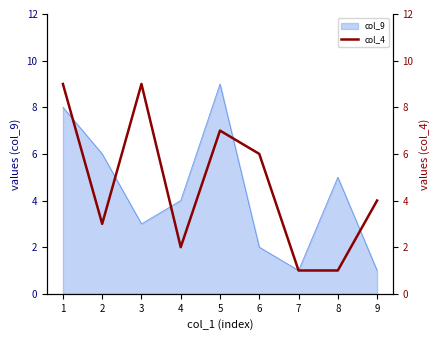

The col_9 series shows 6 at 4. True or false?

False